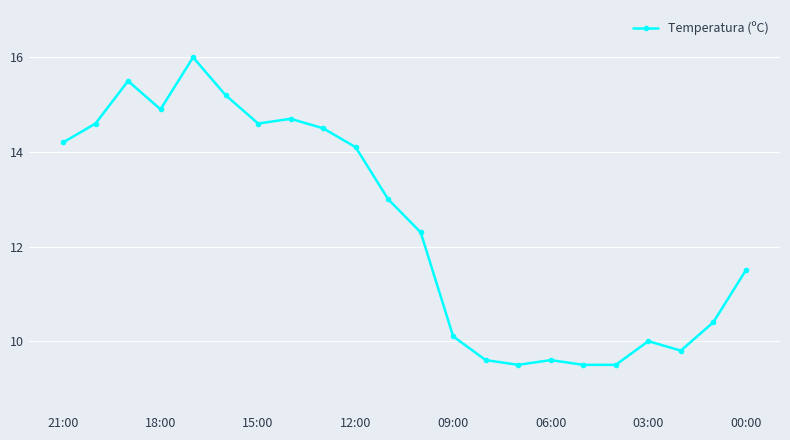

True or false: there are more than 2 points higher than both neighbors.

True